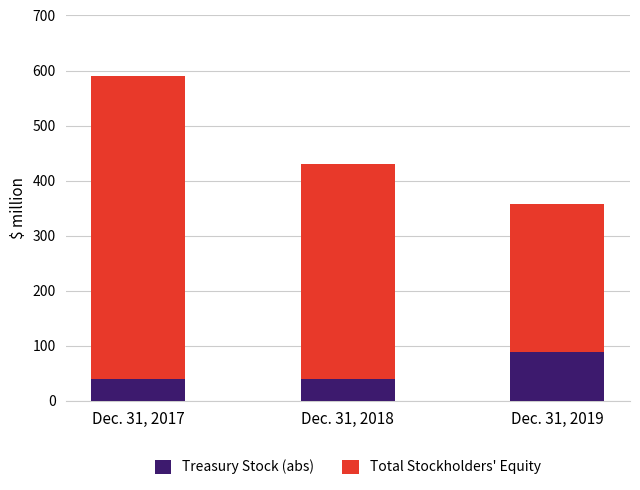

What is the minimum value for Treasury Stock (abs)?

39.7